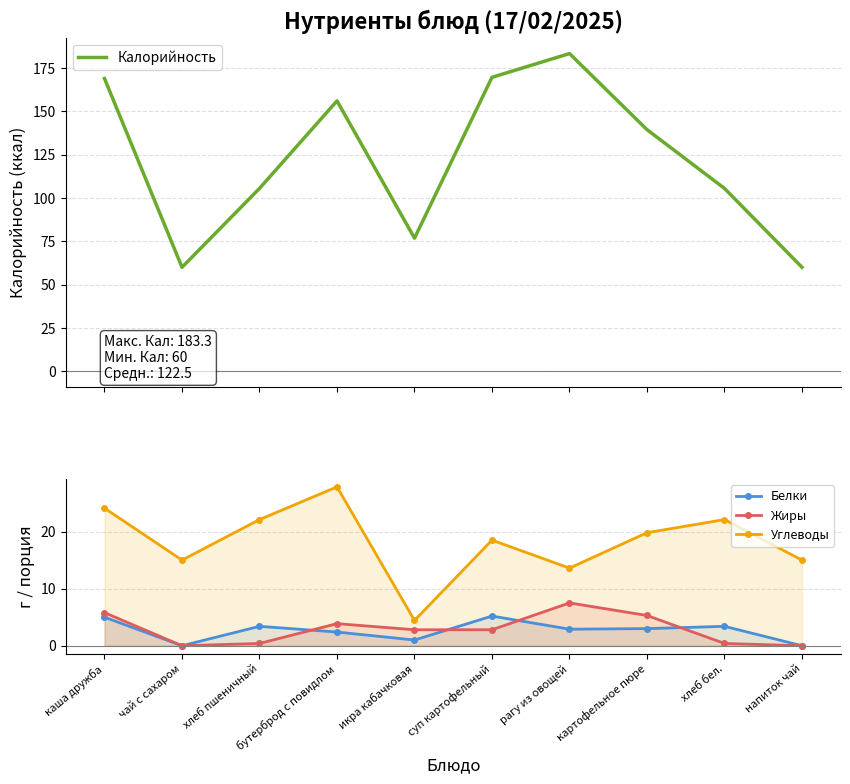

At how many categories does at least one series exceed 35?

10